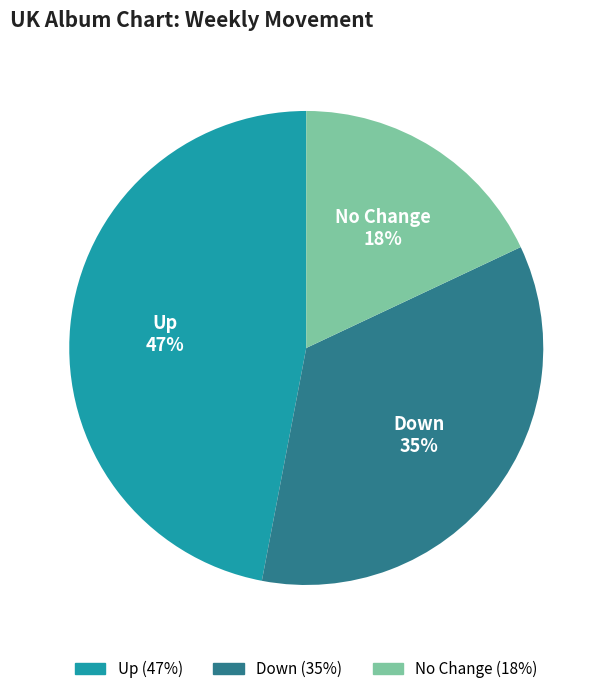

Count the number of slices in the pie.

3